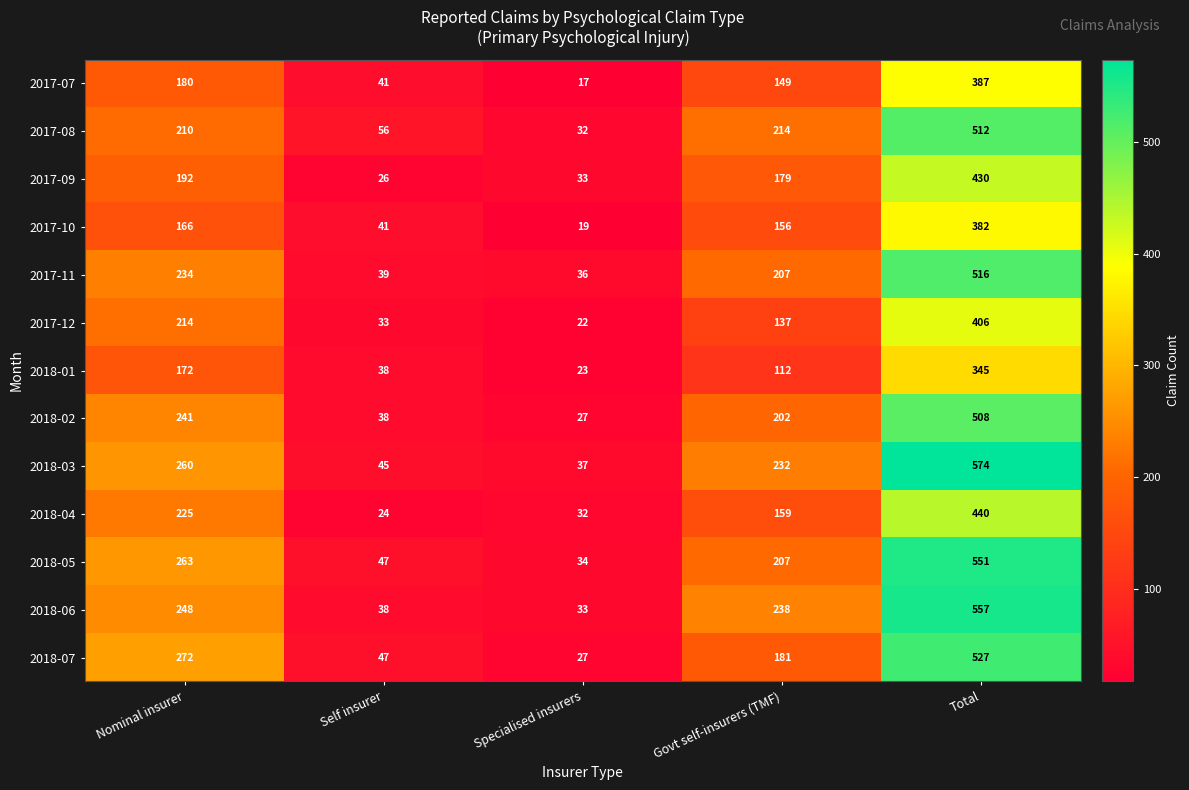

Is it true that 2018-07 equals 47 at Specialised insurers?

False